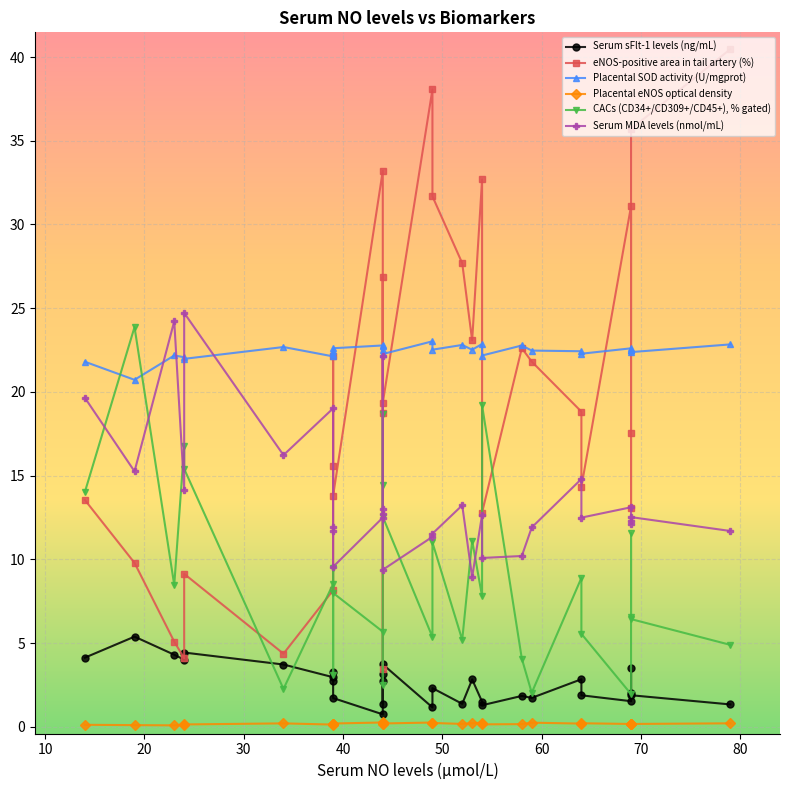

How many data points in Serum sFlt-1 levels (ng/mL) are less than 2?

13